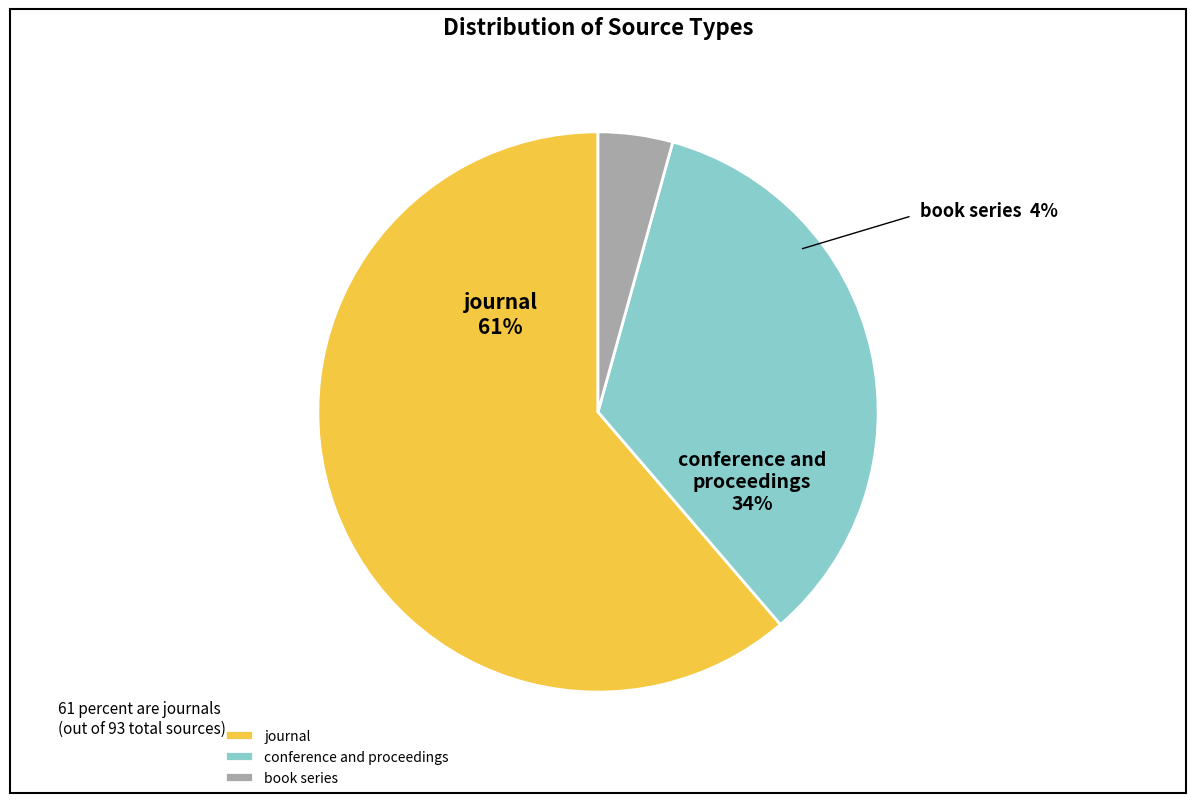

What is the smallest slice in the pie chart?

book series